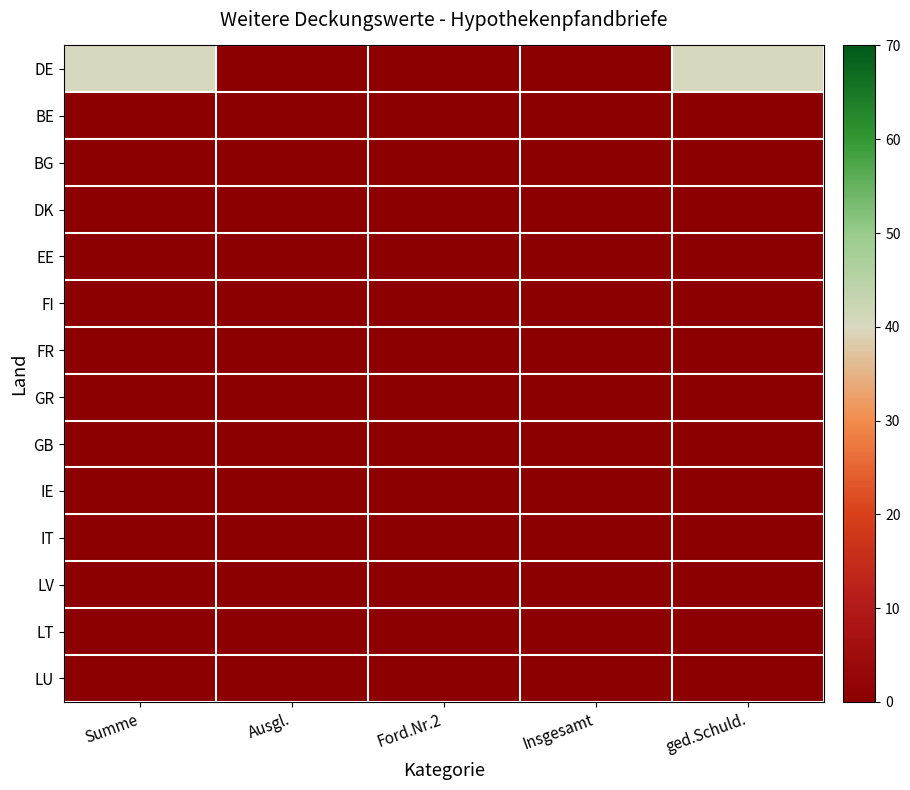

Which series has the widest spread of values?

DE